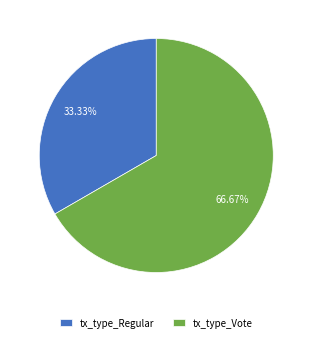

To the nearest percent, what is the difference between the tx_type_Regular and tx_type_Vote slice percentages?

33%